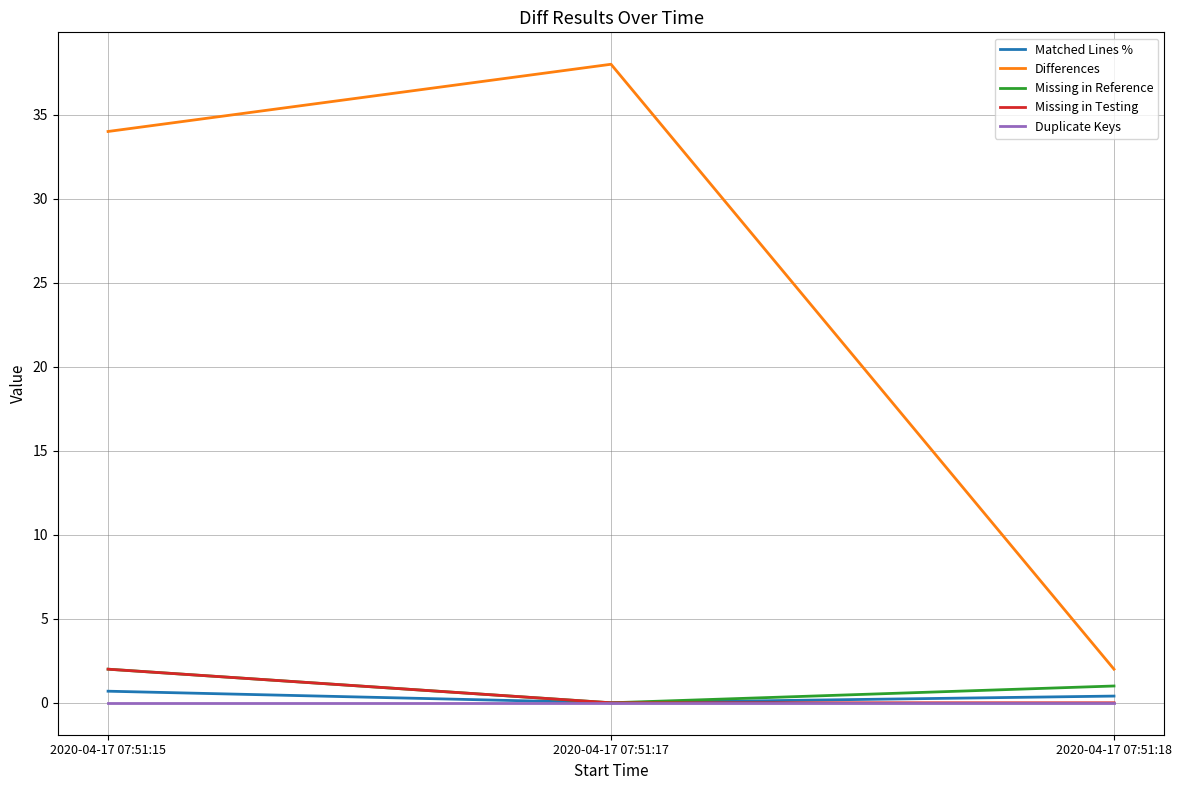

Is it true that Differences equals 46.9 at 2020-04-17 07:51:15?

False